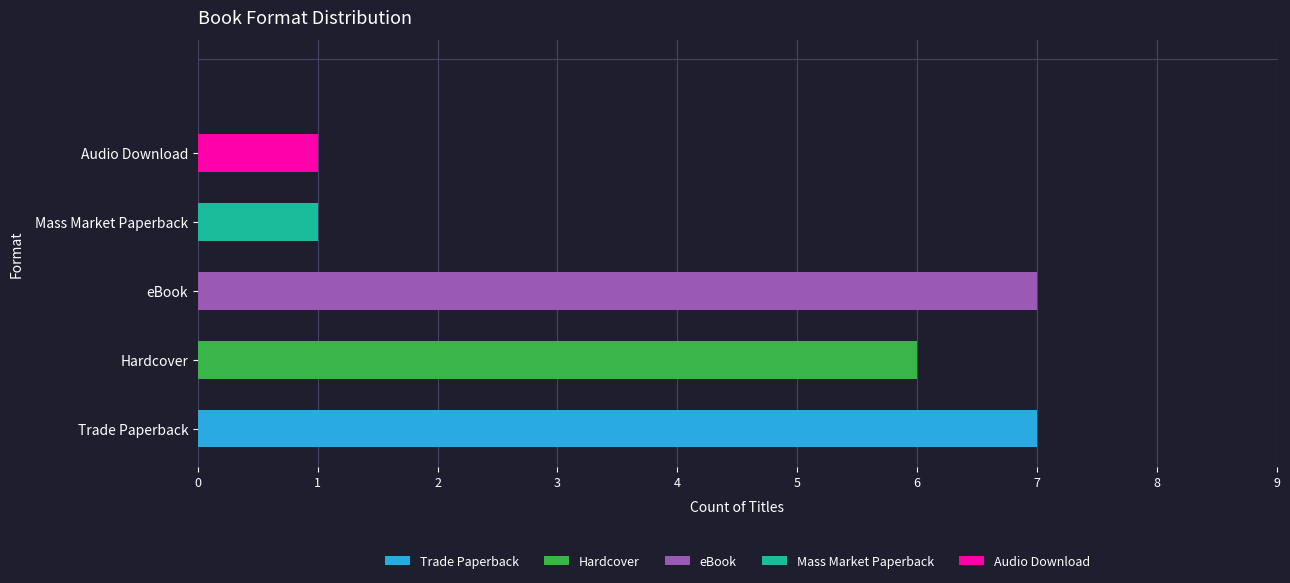

What is the value of the 3rd bar from the left?

7